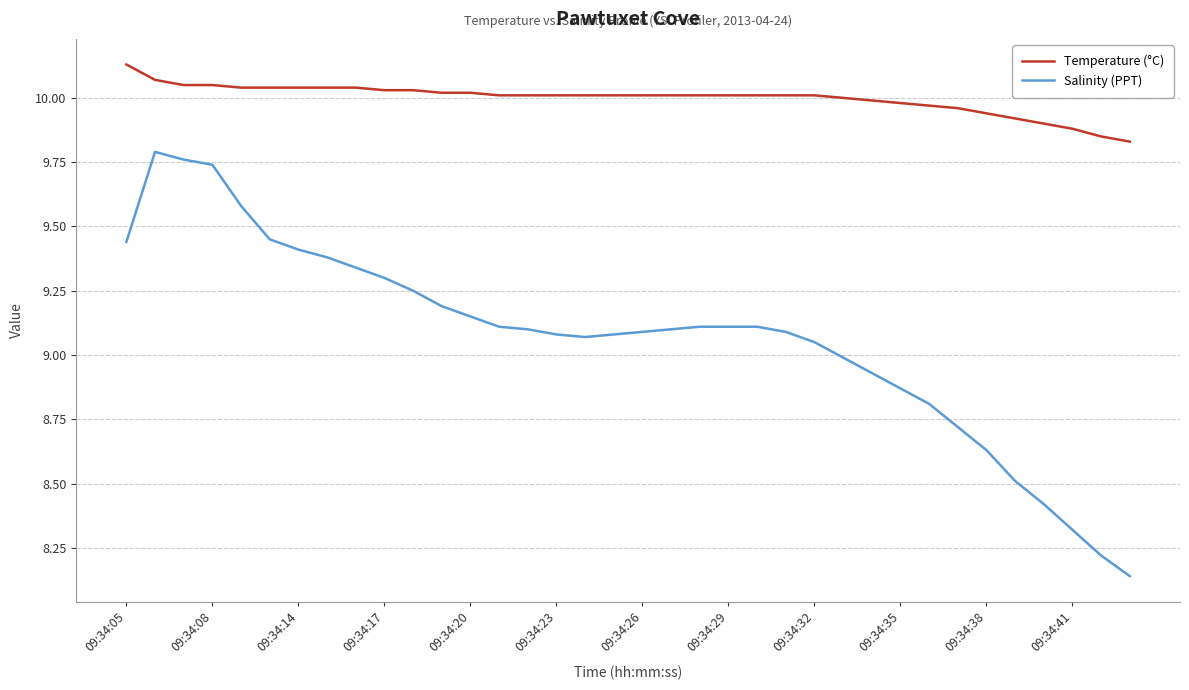

At how many categories does at least one series exceed 8?

36